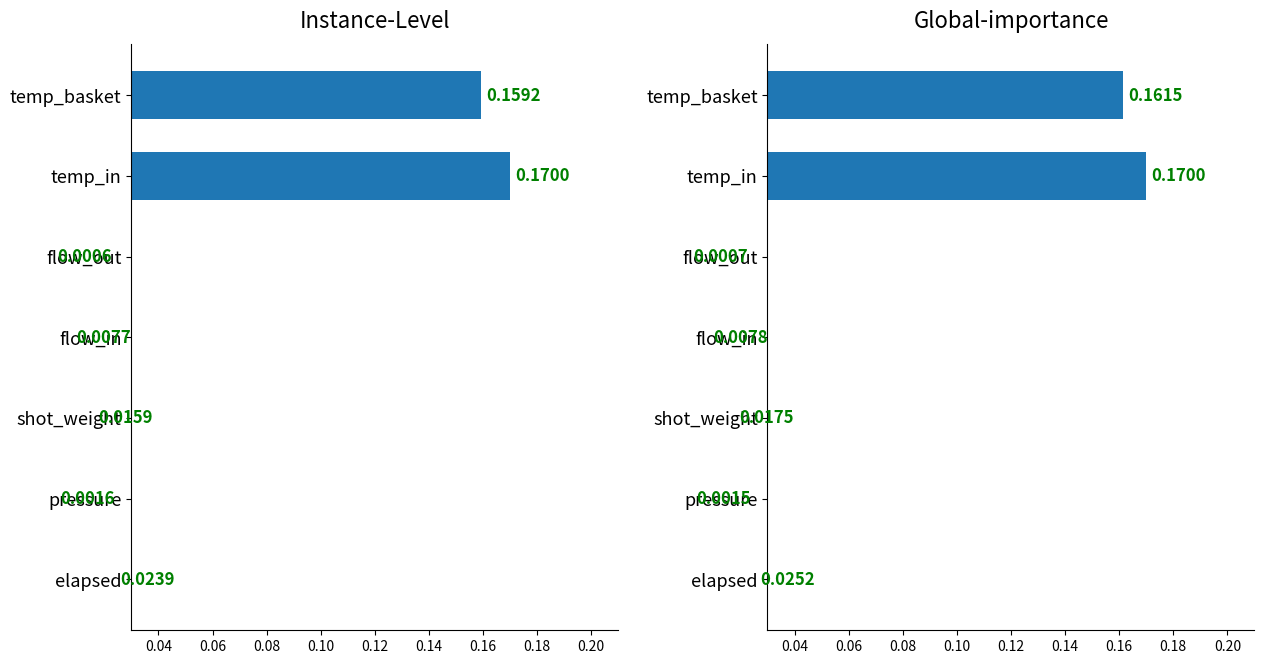

What is the maximum value shown in the chart?

0.2